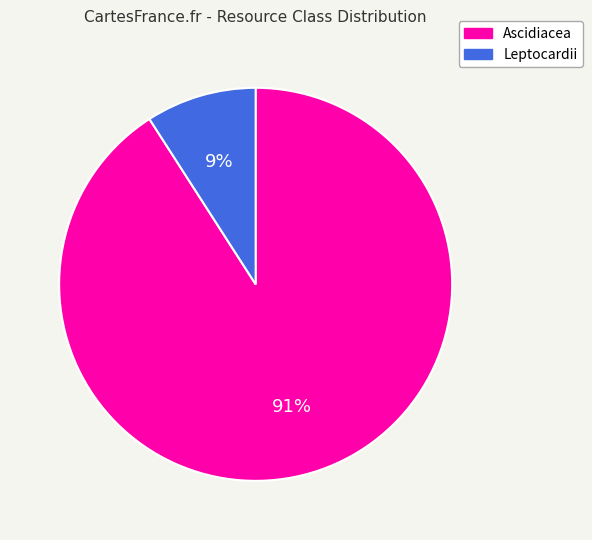

Is there a majority slice in this chart?

Yes